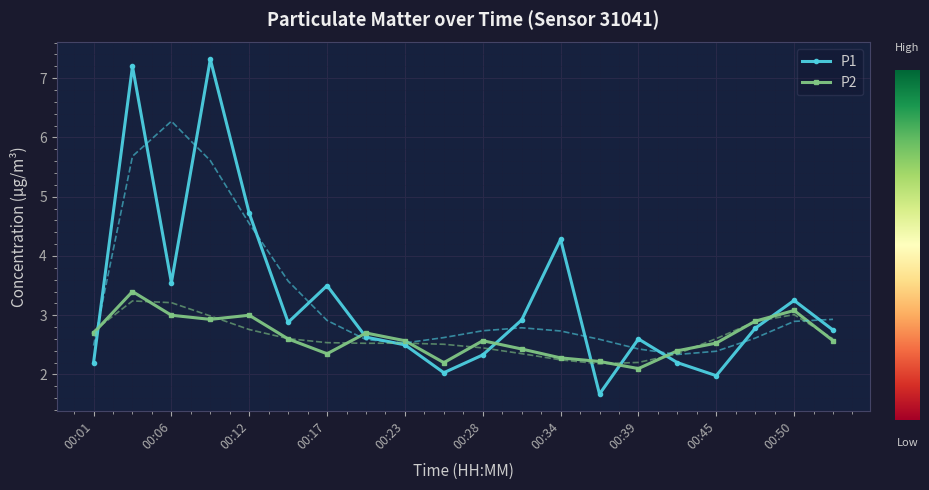

How many interior local peaks does the P1 series have?

6